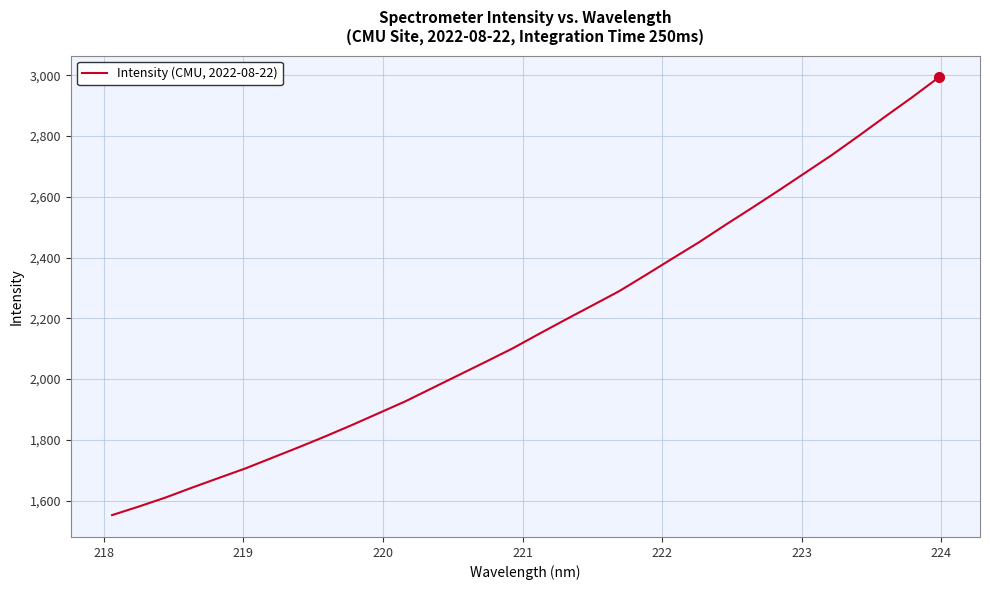

Count the number of data series in this chart.

1